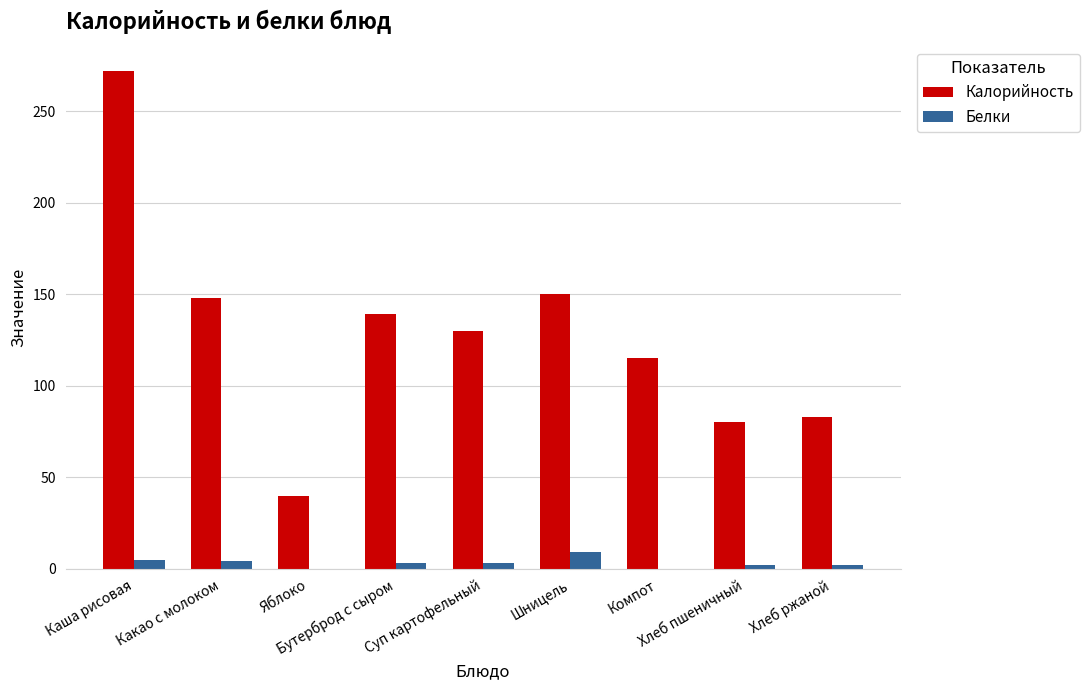

What is the maximum value shown in the chart?

272